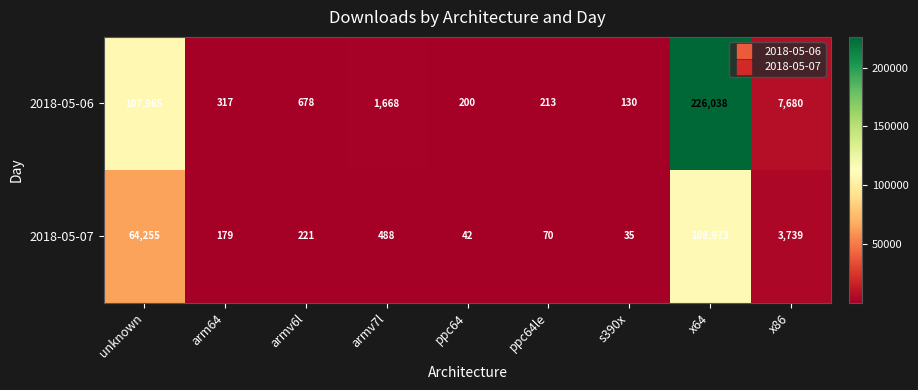

What is the smallest value displayed?

35